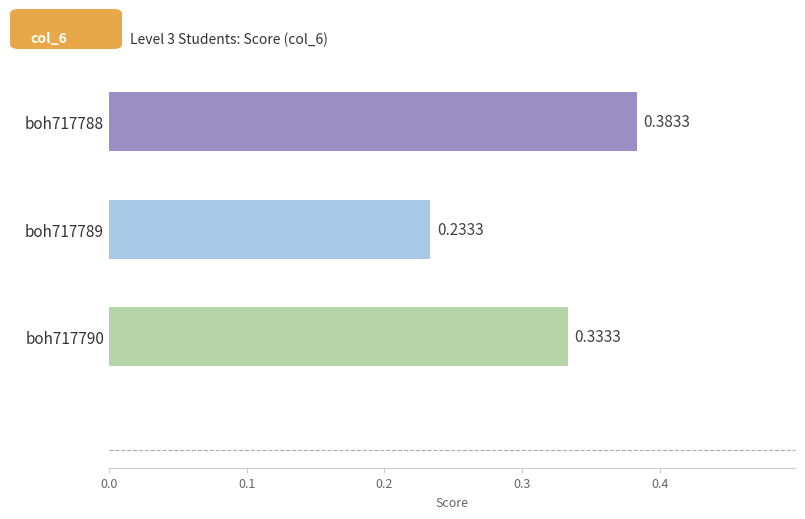

List the labels in order of value, largest first.

boh717788, boh717790, boh717789